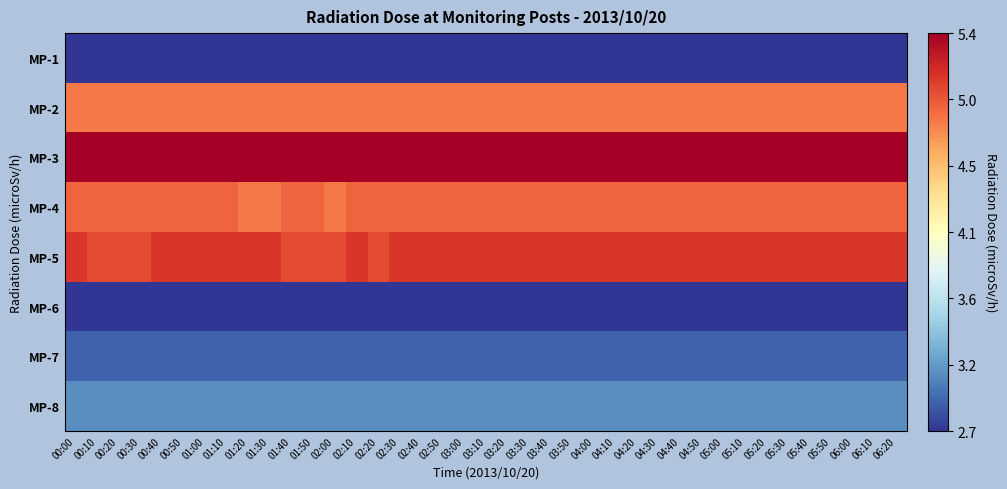

Reading left to right, what are all the values shown in this chart?

MP-1: 00:00=2.7	00:10=2.7	00:20=2.7	00:30=2.7	00:40=2.7	00:50=2.7	01:00=2.7	01:10=2.7	01:20=2.7	01:30=2.7	01:40=2.7	01:50=2.7	02:00=2.7	02:10=2.7	02:20=2.7	02:30=2.7	02:40=2.7	02:50=2.7	03:00=2.7	03:10=2.7	03:20=2.7	03:30=2.7	03:40=2.7	03:50=2.7	04:00=2.7	04:10=2.7	04:20=2.7	04:30=2.7	04:40=2.7	04:50=2.7	05:00=2.7	05:10=2.7	05:20=2.7	05:30=2.7	05:40=2.7	05:50=2.7	06:00=2.7	06:10=2.7	06:20=2.7
MP-2: 00:00=4.8	00:10=4.8	00:20=4.8	00:30=4.8	00:40=4.8	00:50=4.8	01:00=4.8	01:10=4.8	01:20=4.8	01:30=4.8	01:40=4.8	01:50=4.8	02:00=4.8	02:10=4.8	02:20=4.8	02:30=4.8	02:40=4.8	02:50=4.8	03:00=4.8	03:10=4.8	03:20=4.8	03:30=4.8	03:40=4.8	03:50=4.8	04:00=4.8	04:10=4.8	04:20=4.8	04:30=4.8	04:40=4.8	04:50=4.8	05:00=4.8	05:10=4.8	05:20=4.8	05:30=4.8	05:40=4.8	05:50=4.8	06:00=4.8	06:10=4.8	06:20=4.8
MP-3: 00:00=5.4	00:10=5.4	00:20=5.4	00:30=5.4	00:40=5.4	00:50=5.4	01:00=5.4	01:10=5.4	01:20=5.4	01:30=5.4	01:40=5.4	01:50=5.4	02:00=5.4	02:10=5.4	02:20=5.4	02:30=5.4	02:40=5.4	02:50=5.4	03:00=5.4	03:10=5.4	03:20=5.4	03:30=5.4	03:40=5.4	03:50=5.4	04:00=5.4	04:10=5.4	04:20=5.4	04:30=5.4	04:40=5.4	04:50=5.4	05:00=5.4	05:10=5.4	05:20=5.4	05:30=5.4	05:40=5.4	05:50=5.4	06:00=5.4	06:10=5.4	06:20=5.4
MP-4: 00:00=4.9	00:10=4.9	00:20=4.9	00:30=4.9	00:40=4.9	00:50=4.9	01:00=4.9	01:10=4.9	01:20=4.8	01:30=4.8	01:40=4.9	01:50=4.9	02:00=4.8	02:10=4.9	02:20=4.9	02:30=4.9	02:40=4.9	02:50=4.9	03:00=4.9	03:10=4.9	03:20=4.9	03:30=4.9	03:40=4.9	03:50=4.9	04:00=4.9	04:10=4.9	04:20=4.9	04:30=4.9	04:40=4.9	04:50=4.9	05:00=4.9	05:10=4.9	05:20=4.9	05:30=4.9	05:40=4.9	05:50=4.9	06:00=4.9	06:10=4.9	06:20=4.9
MP-5: 00:00=5.1	00:10=5.0	00:20=5.0	00:30=5.0	00:40=5.1	00:50=5.1	01:00=5.1	01:10=5.1	01:20=5.1	01:30=5.1	01:40=5.0	01:50=5.0	02:00=5.0	02:10=5.1	02:20=5.0	02:30=5.1	02:40=5.1	02:50=5.1	03:00=5.1	03:10=5.1	03:20=5.1	03:30=5.1	03:40=5.1	03:50=5.1	04:00=5.1	04:10=5.1	04:20=5.1	04:30=5.1	04:40=5.1	04:50=5.1	05:00=5.1	05:10=5.1	05:20=5.1	05:30=5.1	05:40=5.1	05:50=5.1	06:00=5.1	06:10=5.1	06:20=5.1
MP-6: 00:00=2.7	00:10=2.7	00:20=2.7	00:30=2.7	00:40=2.7	00:50=2.7	01:00=2.7	01:10=2.7	01:20=2.7	01:30=2.7	01:40=2.7	01:50=2.7	02:00=2.7	02:10=2.7	02:20=2.7	02:30=2.7	02:40=2.7	02:50=2.7	03:00=2.7	03:10=2.7	03:20=2.7	03:30=2.7	03:40=2.7	03:50=2.7	04:00=2.7	04:10=2.7	04:20=2.7	04:30=2.7	04:40=2.7	04:50=2.7	05:00=2.7	05:10=2.7	05:20=2.7	05:30=2.7	05:40=2.7	05:50=2.7	06:00=2.7	06:10=2.7	06:20=2.7
MP-7: 00:00=2.9	00:10=2.9	00:20=2.9	00:30=2.9	00:40=2.9	00:50=2.9	01:00=2.9	01:10=2.9	01:20=2.9	01:30=2.9	01:40=2.9	01:50=2.9	02:00=2.9	02:10=2.9	02:20=2.9	02:30=2.9	02:40=2.9	02:50=2.9	03:00=2.9	03:10=2.9	03:20=2.9	03:30=2.9	03:40=2.9	03:50=2.9	04:00=2.9	04:10=2.9	04:20=2.9	04:30=2.9	04:40=2.9	04:50=2.9	05:00=2.9	05:10=2.9	05:20=2.9	05:30=2.9	05:40=2.9	05:50=2.9	06:00=2.9	06:10=2.9	06:20=2.9
MP-8: 00:00=3.1	00:10=3.1	00:20=3.1	00:30=3.1	00:40=3.1	00:50=3.1	01:00=3.1	01:10=3.1	01:20=3.1	01:30=3.1	01:40=3.1	01:50=3.1	02:00=3.1	02:10=3.1	02:20=3.1	02:30=3.1	02:40=3.1	02:50=3.1	03:00=3.1	03:10=3.1	03:20=3.1	03:30=3.1	03:40=3.1	03:50=3.1	04:00=3.1	04:10=3.1	04:20=3.1	04:30=3.1	04:40=3.1	04:50=3.1	05:00=3.1	05:10=3.1	05:20=3.1	05:30=3.1	05:40=3.1	05:50=3.1	06:00=3.1	06:10=3.1	06:20=3.1